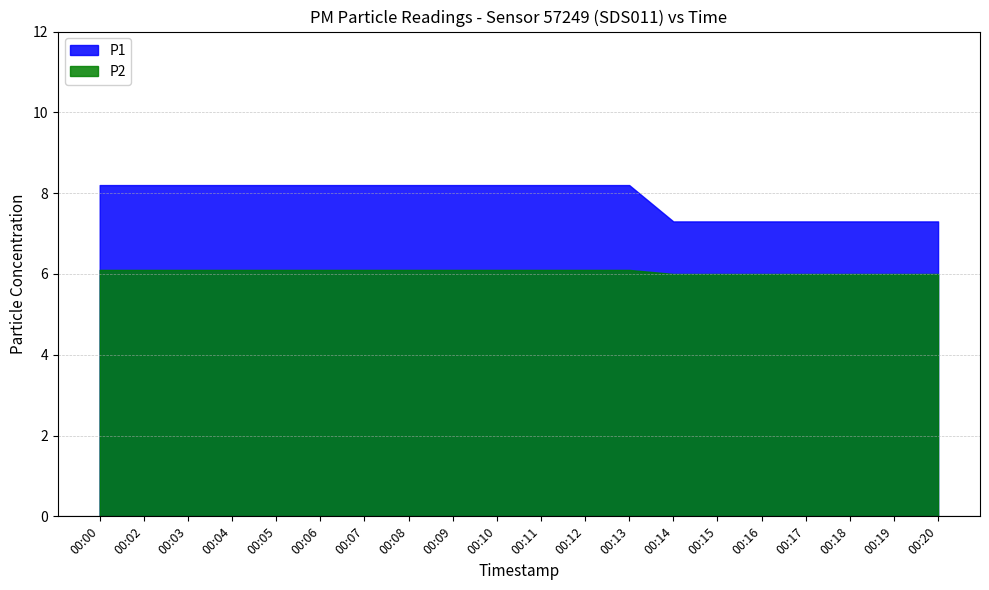

What is the total value across all series at 00:14?

13.3